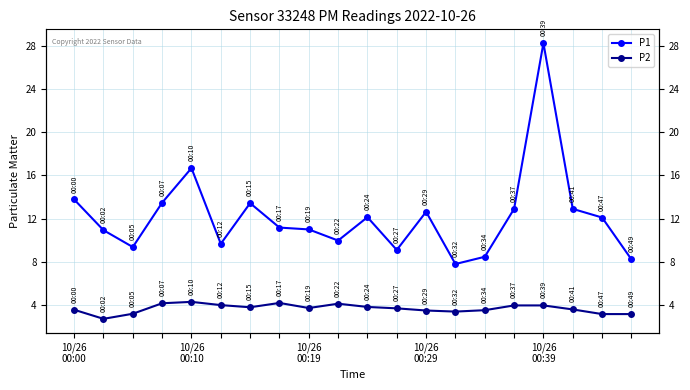

Reading left to right, transcribe all the data shown in this chart.

P1: 13.8	10.9	9.4	13.5	16.7	9.7	13.4	11.2	11.0	10.0	12.1	9.1	12.6	7.8	8.5	12.9	28.2	12.9	12.1	8.2
P2: 3.6	2.7	3.2	4.2	4.3	4.0	3.8	4.2	3.7	4.1	3.8	3.7	3.5	3.4	3.5	4.0	4.0	3.6	3.2	3.2